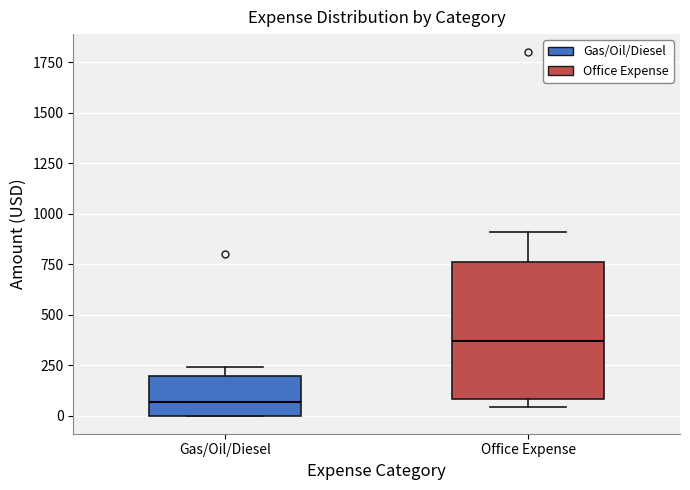

Where does the upper whisker of the box for Office Expense end on the y-axis? The values are not printed on the chart, so give them approximately, as read against the axis.

900